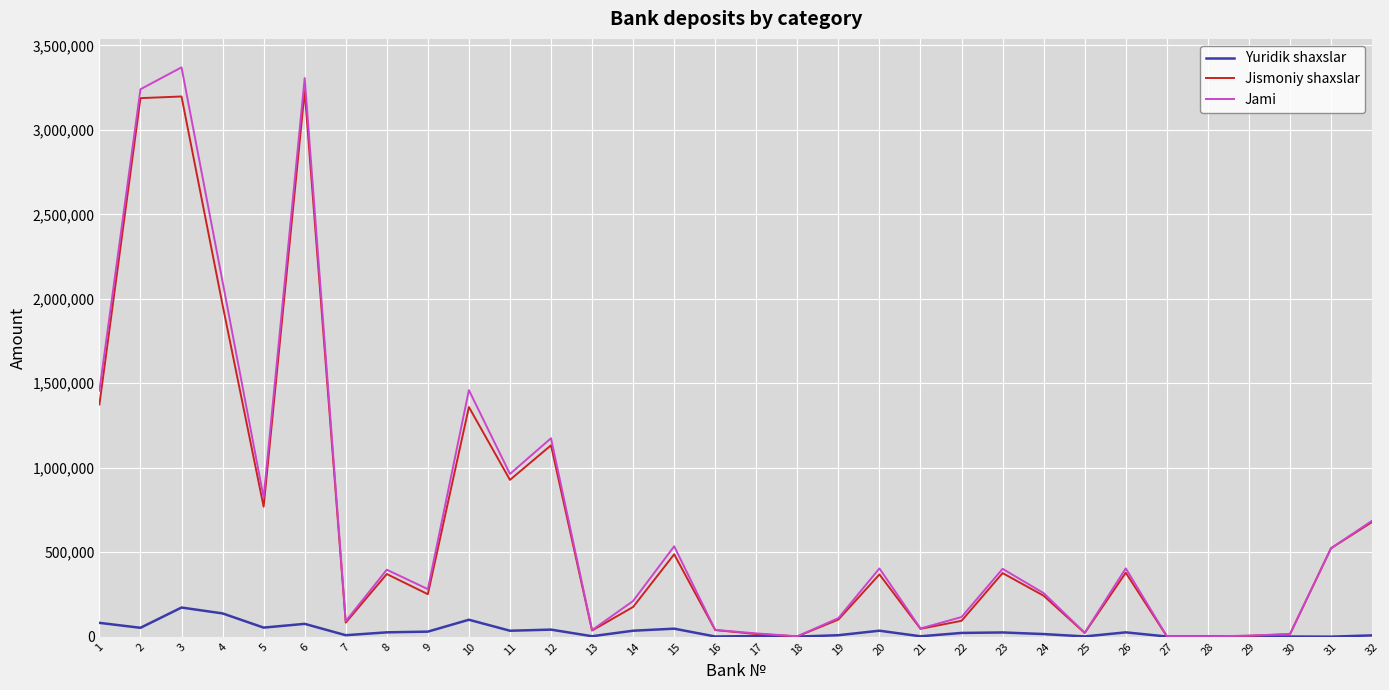

What is the maximum value for Yuridik shaxslar?

172483